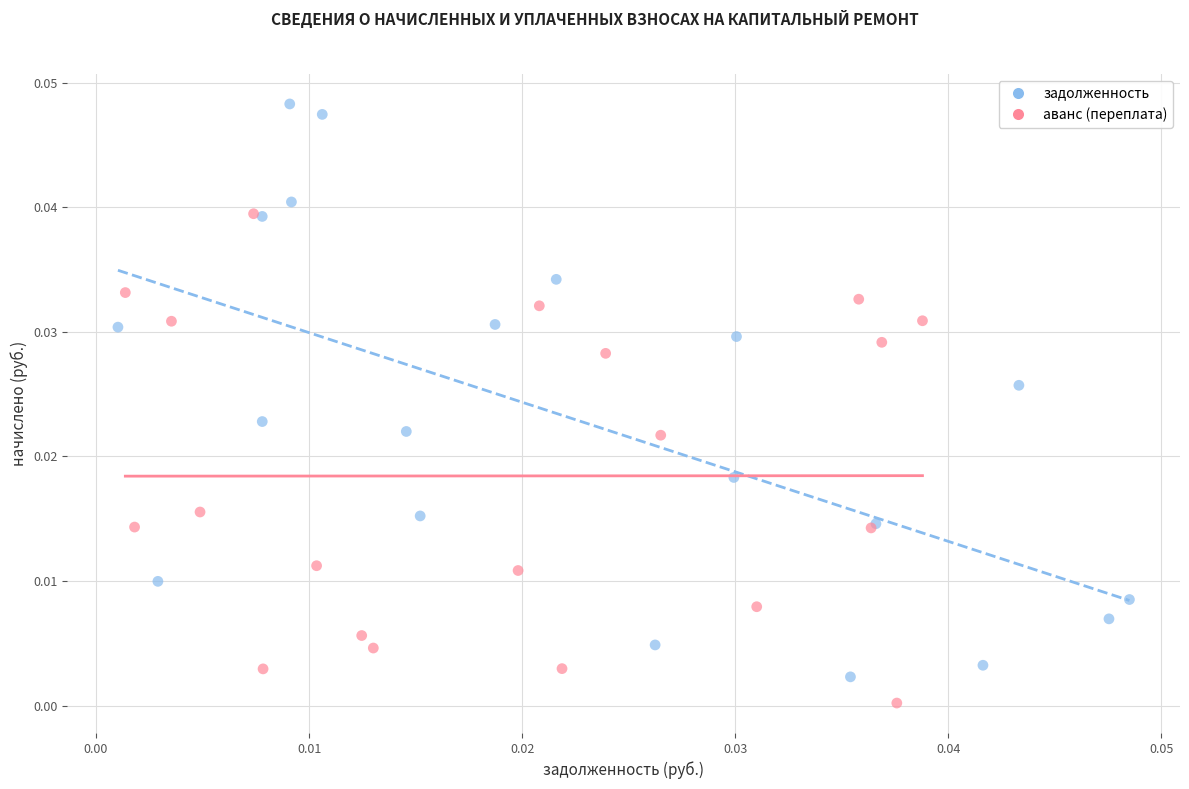

Which series has the largest Y range (max minus min)?

задолженность